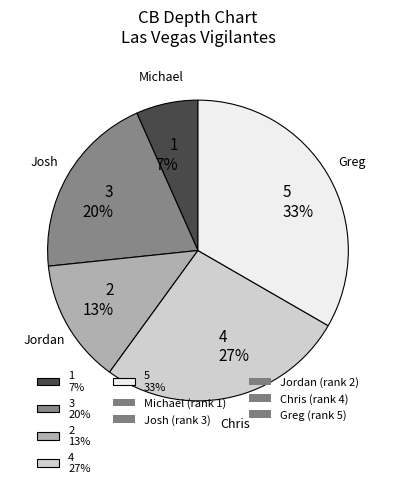

Between 5 33% and 2 13%, which is larger?

5 33%